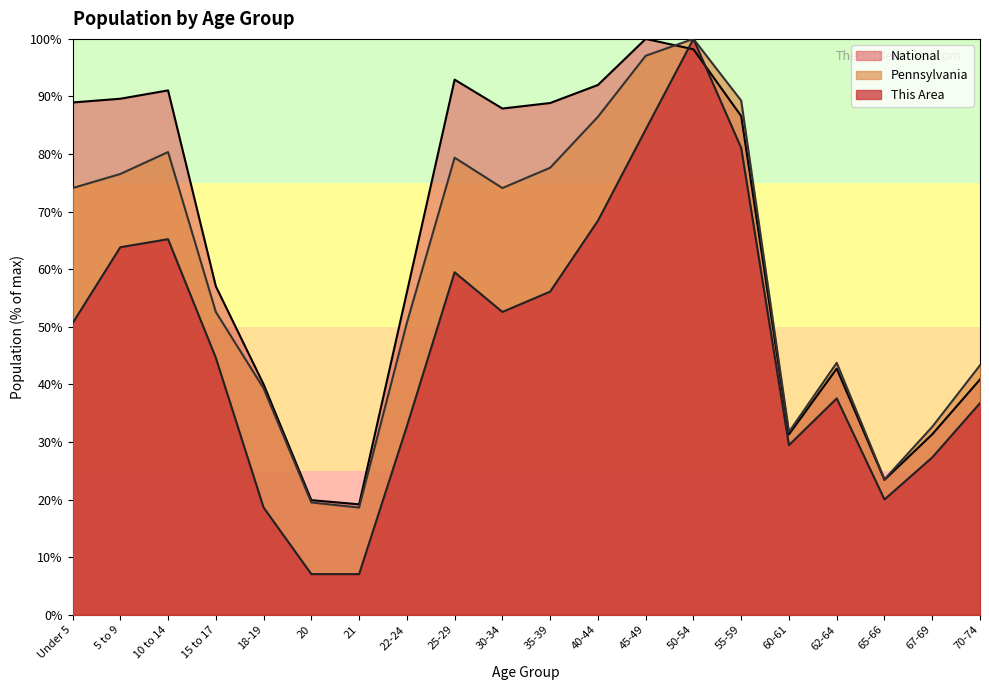

Is the value of National at 21 greater than the value of This Area at 40-44?

No